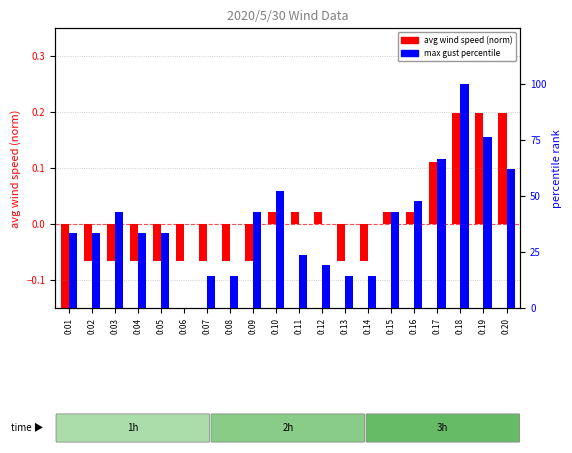

What value does the max gust (percentile) series have at 0:13?

14.3